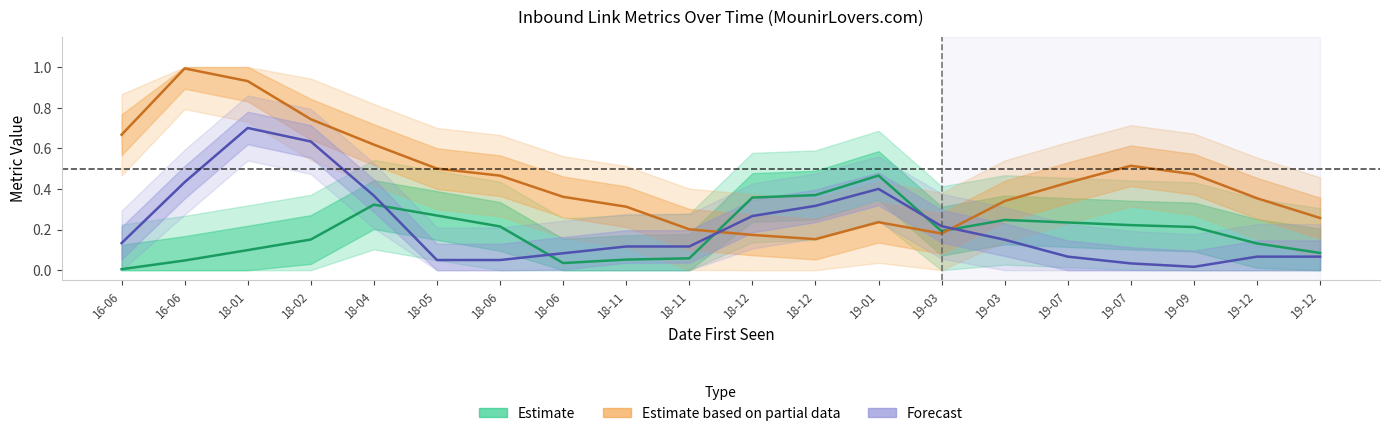

Between which two adjacent categories do Estimate and Estimate based on partial data first intersect?

18-11 and 18-12